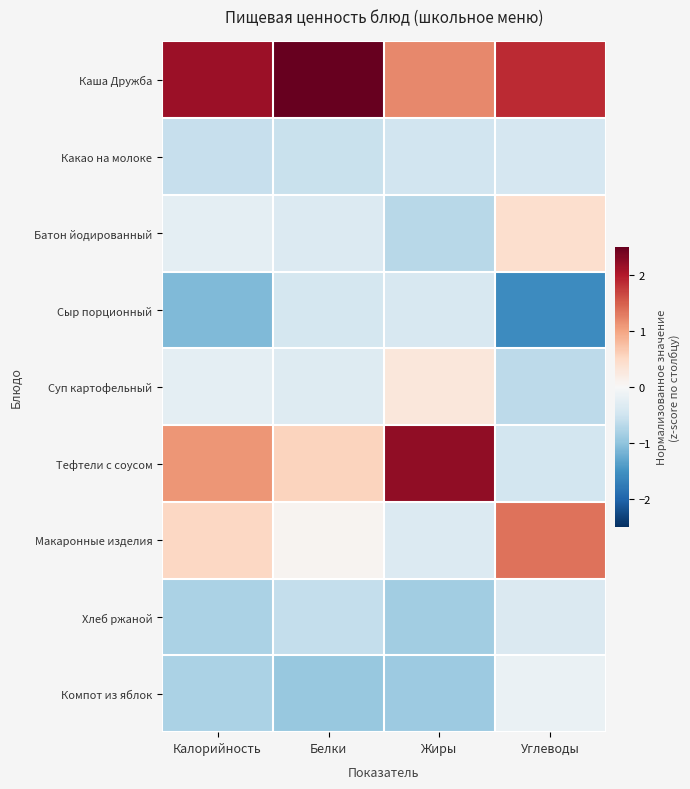

Reading left to right, extract all data points from this chart.

Каша Дружба: Калорийность=2.1	Белки=2.6	Жиры=1.2	Углеводы=1.9
Какао на молоке: Калорийность=-0.6	Белки=-0.6	Жиры=-0.5	Углеводы=-0.4
Батон йодированный: Калорийность=-0.2	Белки=-0.3	Жиры=-0.7	Углеводы=0.4
Сыр порционный: Калорийность=-1.1	Белки=-0.4	Жиры=-0.4	Углеводы=-1.6
Суп картофельный: Калорийность=-0.2	Белки=-0.3	Жиры=0.3	Углеводы=-0.7
Тефтели с соусом: Калорийность=1.1	Белки=0.6	Жиры=2.2	Углеводы=-0.5
Макаронные изделия: Калорийность=0.5	Белки=0.1	Жиры=-0.4	Углеводы=1.4
Хлеб ржаной: Калорийность=-0.8	Белки=-0.6	Жиры=-0.9	Углеводы=-0.4
Компот из яблок: Калорийность=-0.8	Белки=-0.9	Жиры=-0.9	Углеводы=-0.2